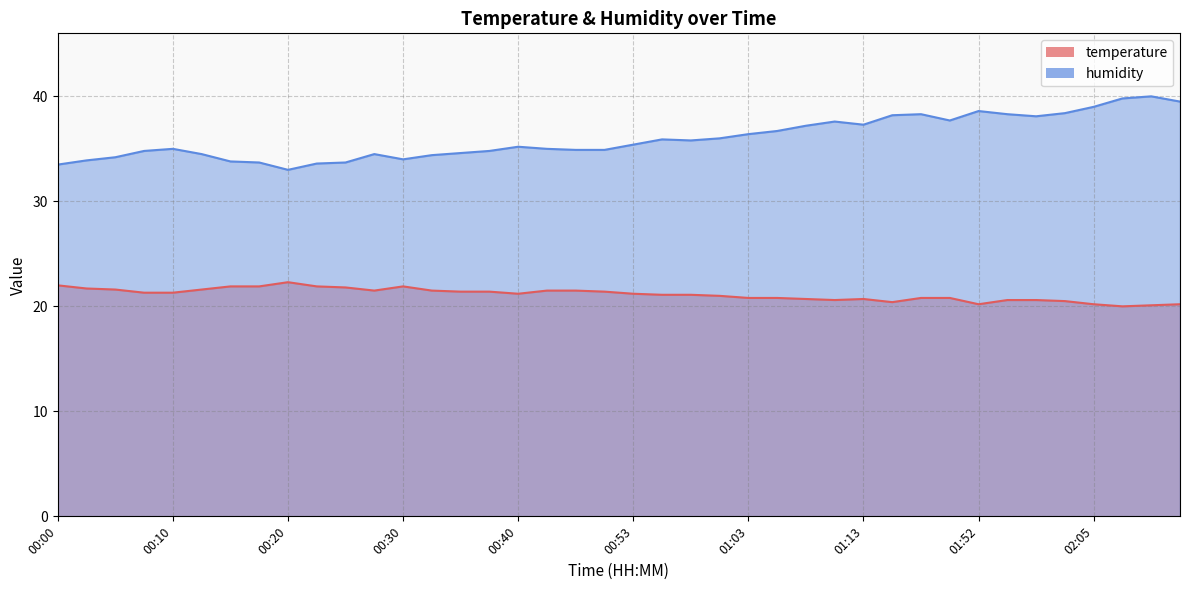

What is the maximum value for temperature?

22.3